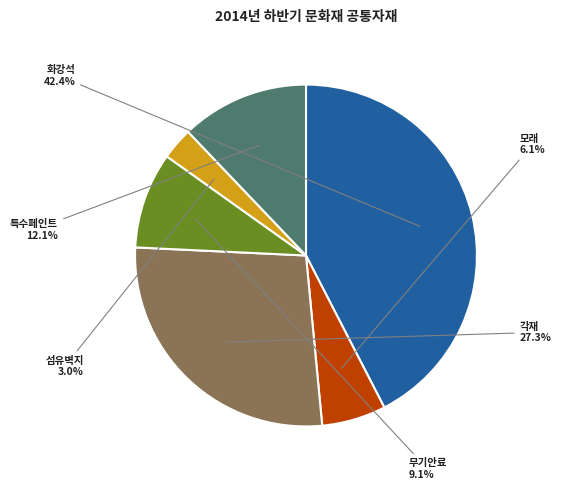

Approximately how many times larger is the value at 화강석 compared to 모래?

7.0